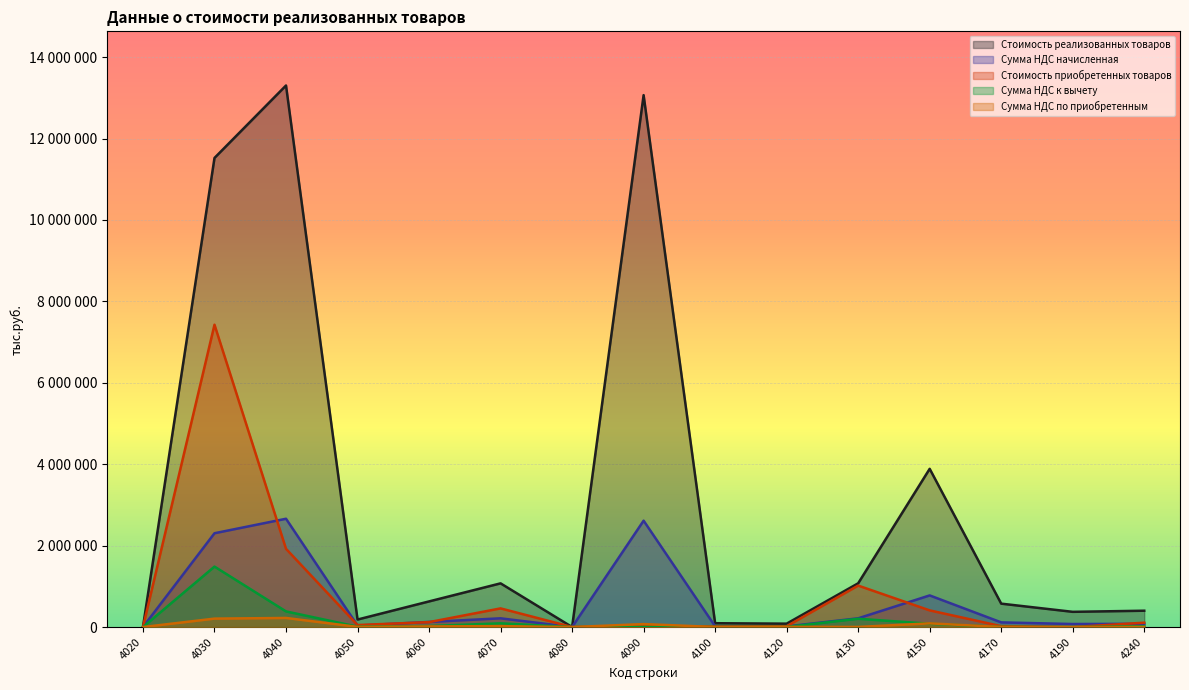

What is the sum of the Сумма НДС начисленная values at 4170 and 4090?

2728108